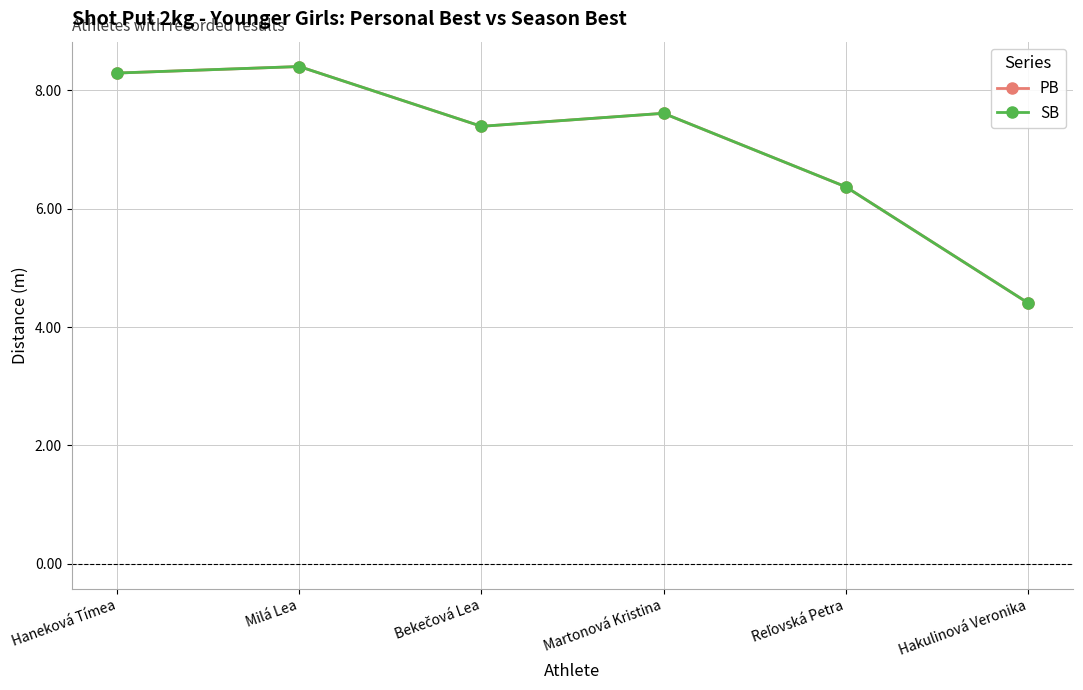

Between Martonová Kristina and Reľovská Petra, which series saw the biggest shift?

PB